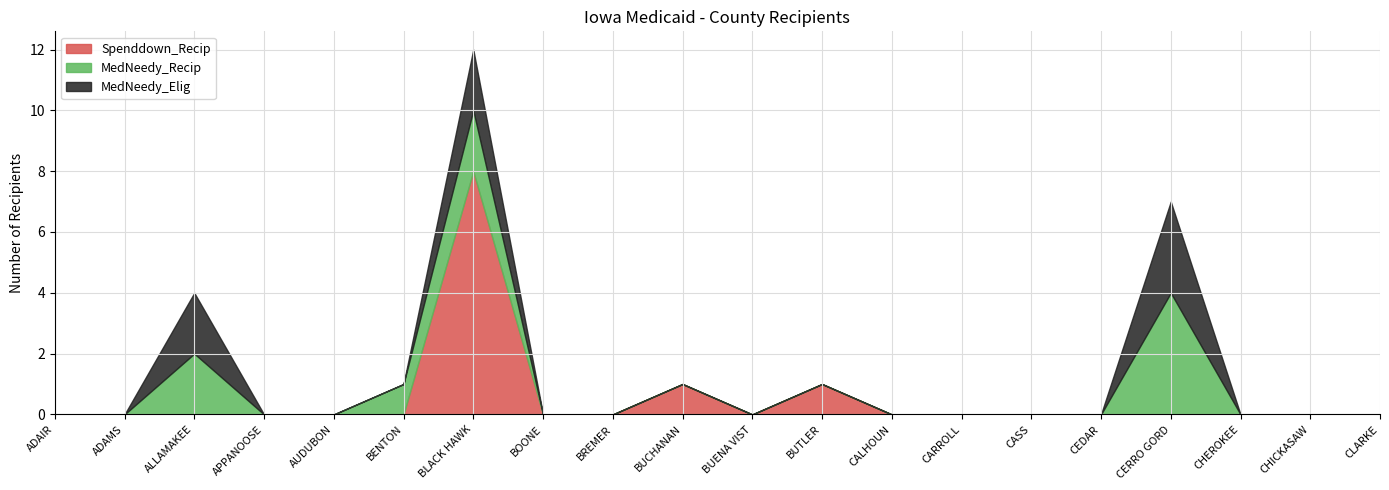

Which has a higher value, BUCHANAN or ADAMS?

BUCHANAN